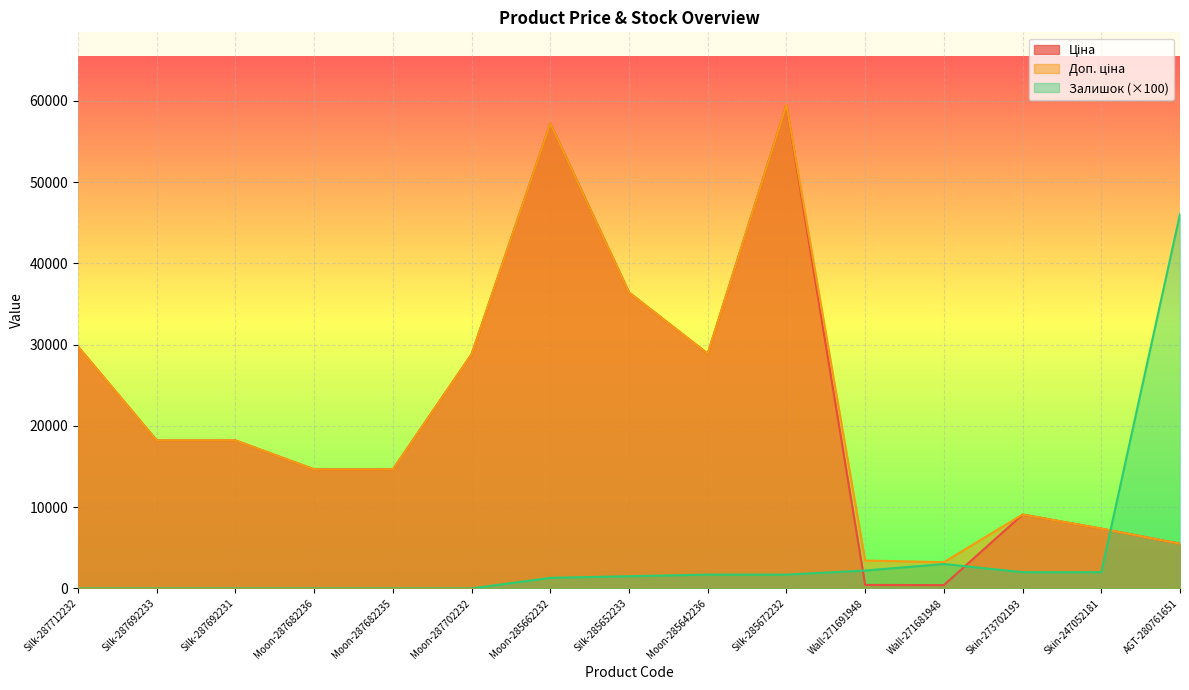

True or false: Доп. ціна and Ціна intersect in this chart.

False